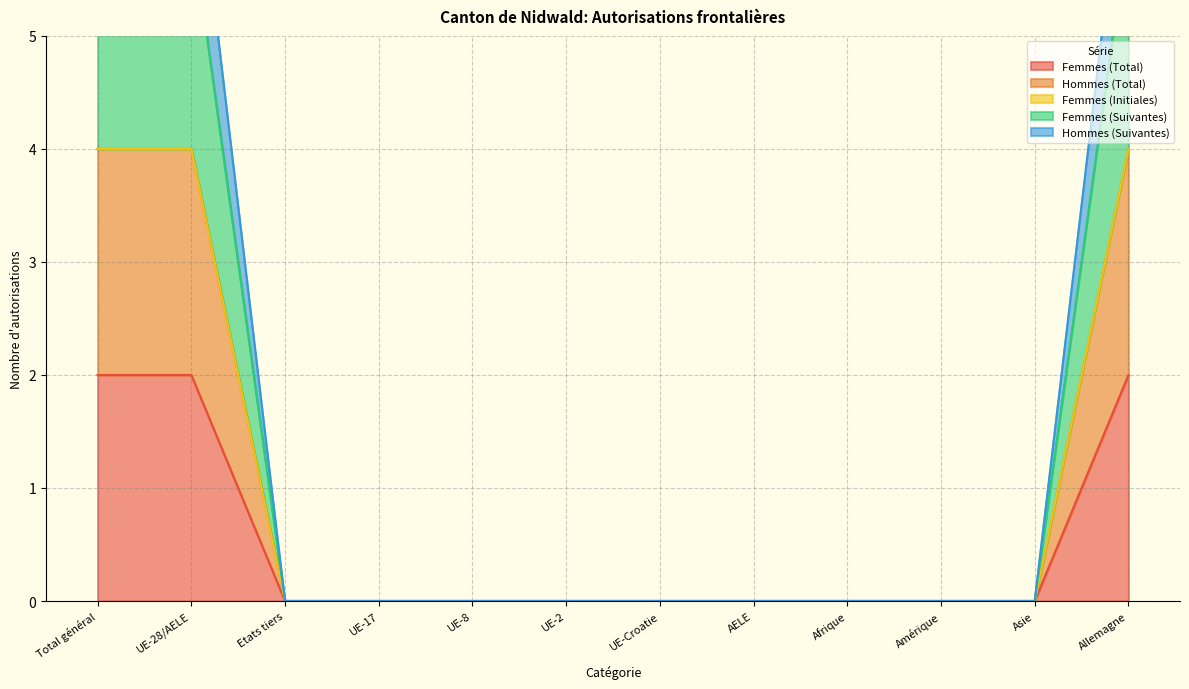

At how many categories does at least one series exceed 5?

3